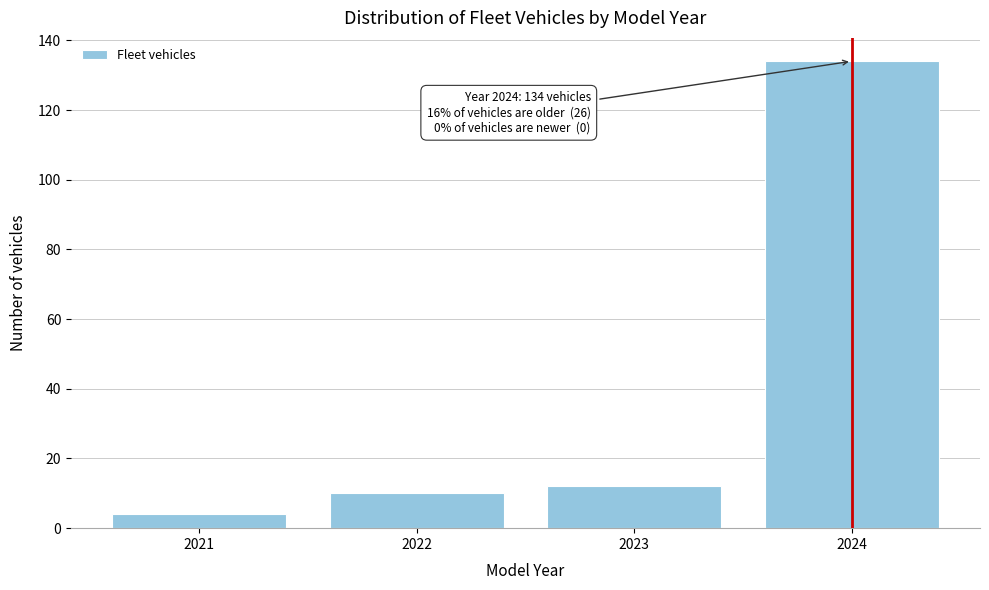

Which range on the x-axis has the tallest bar?

2023.5 to 2024.5